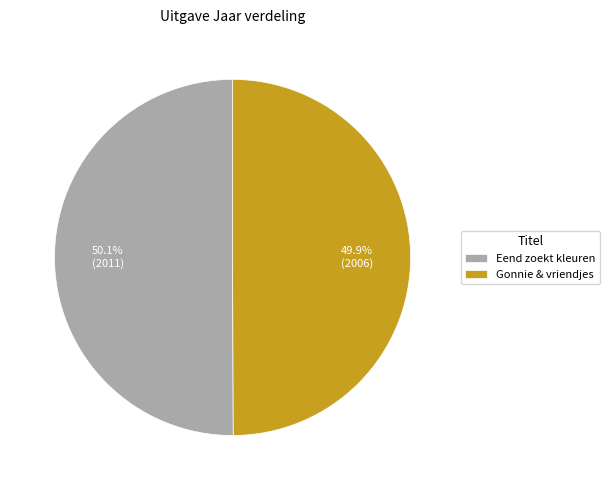

Does any single category account for the majority?

Yes